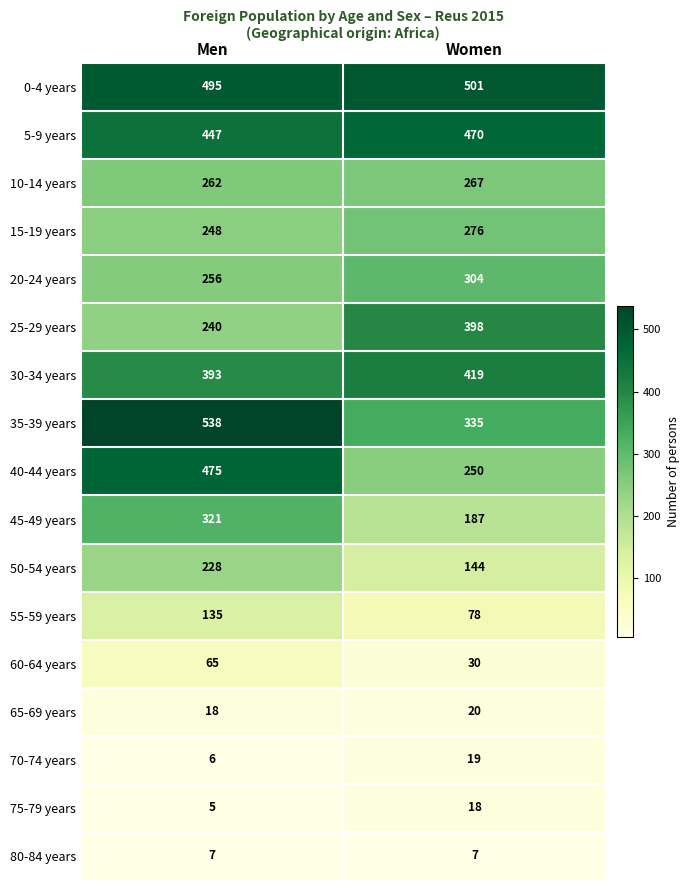

At which category does the chart reach its minimum across all series?

Men